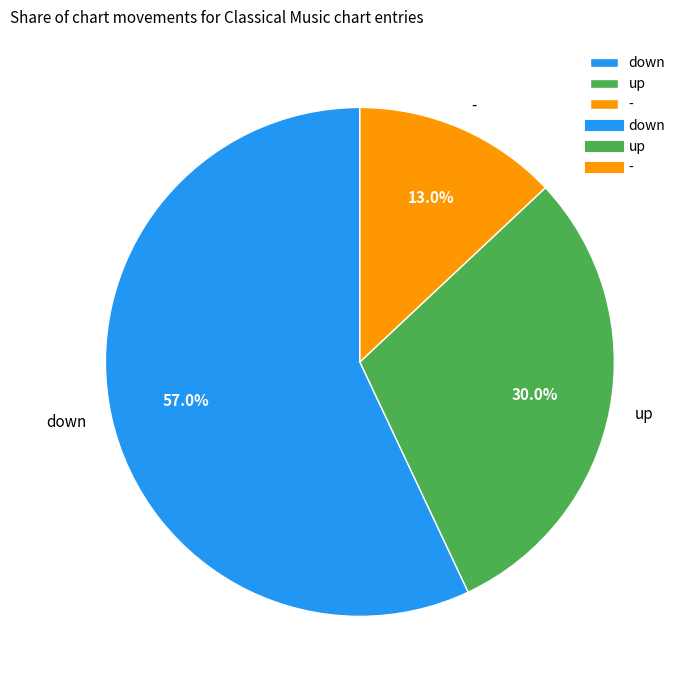

Rank the categories by value from lowest to highest.

-, up, down